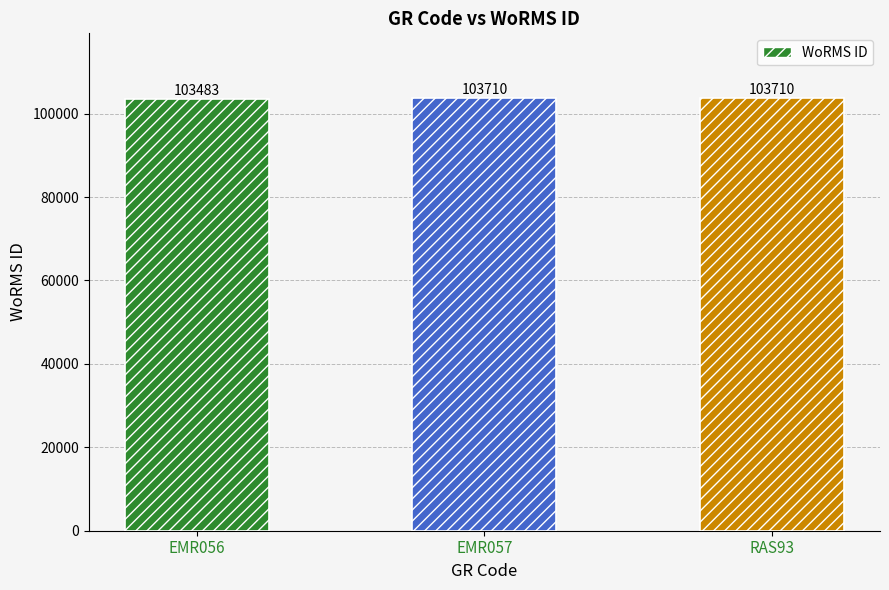

The value at EMR056 is 185371. True or false?

False